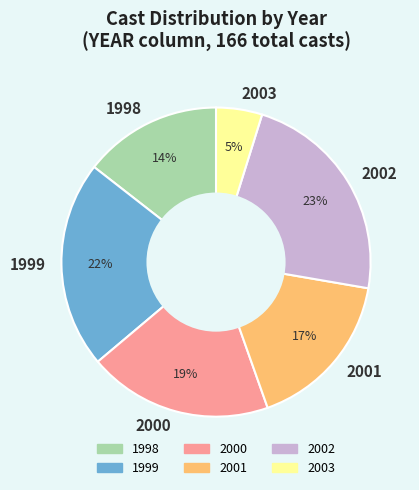

What percentage is the 2001 slice, to the nearest percent?

17%